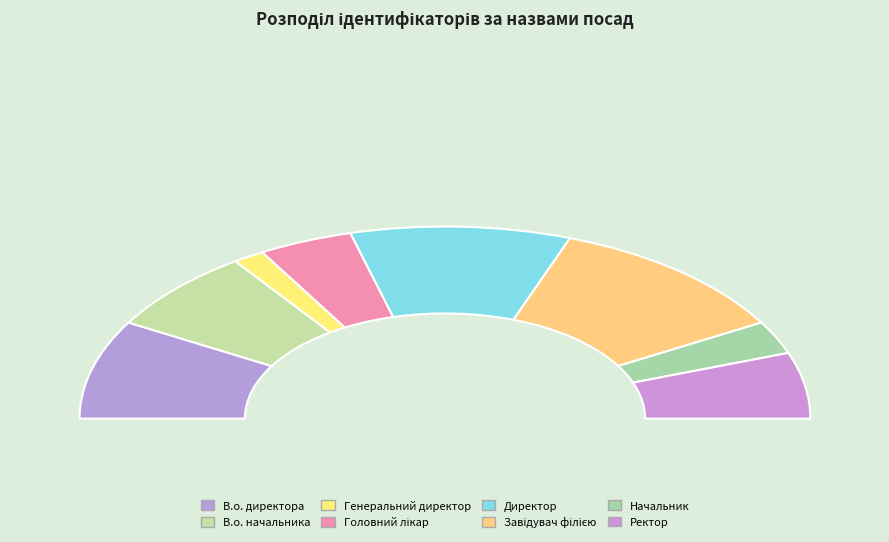

How many segments does this pie chart have?

8